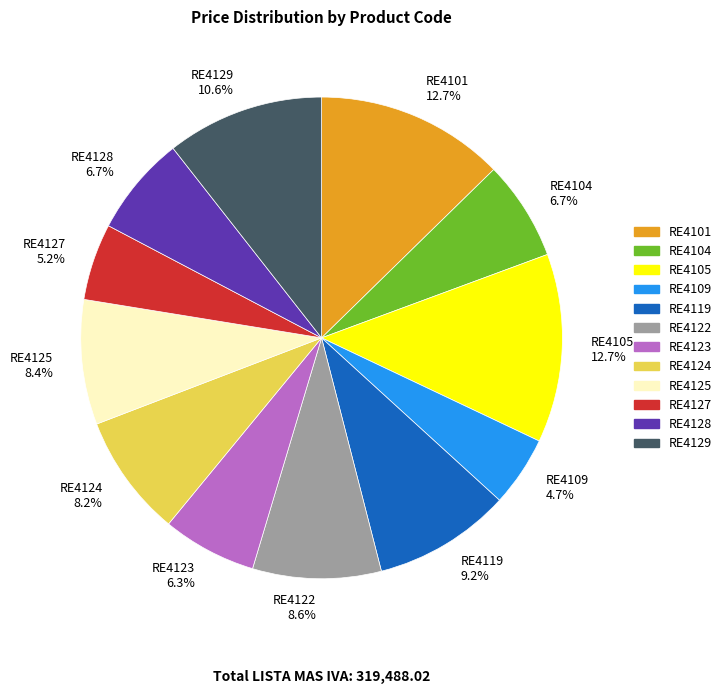

Approximately how many times larger is the value at RE4101 compared to RE4104?

1.9